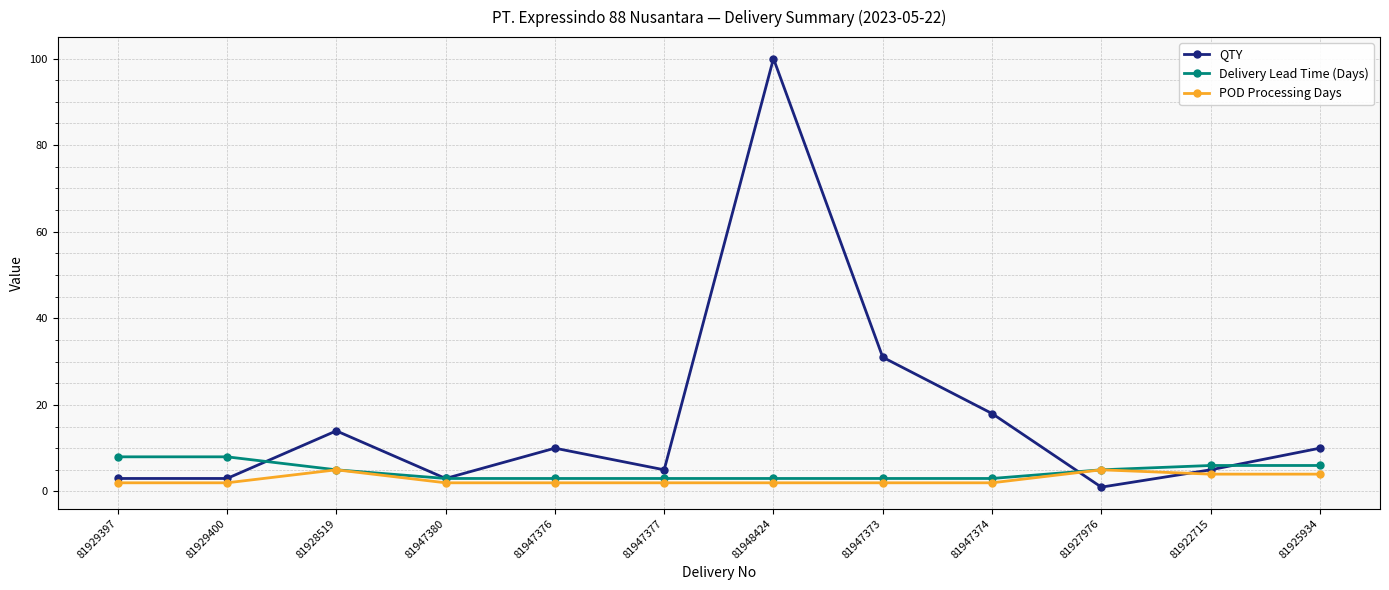

What is the maximum value for Delivery Lead Time (Days)?

8